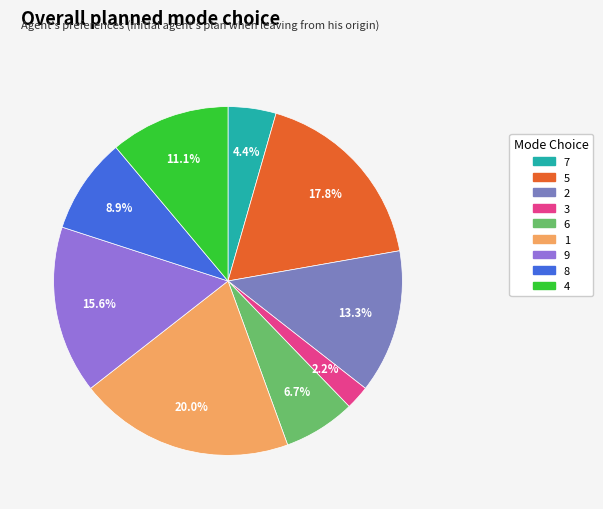

What is the total percentage of 7 and 9?

20.0%